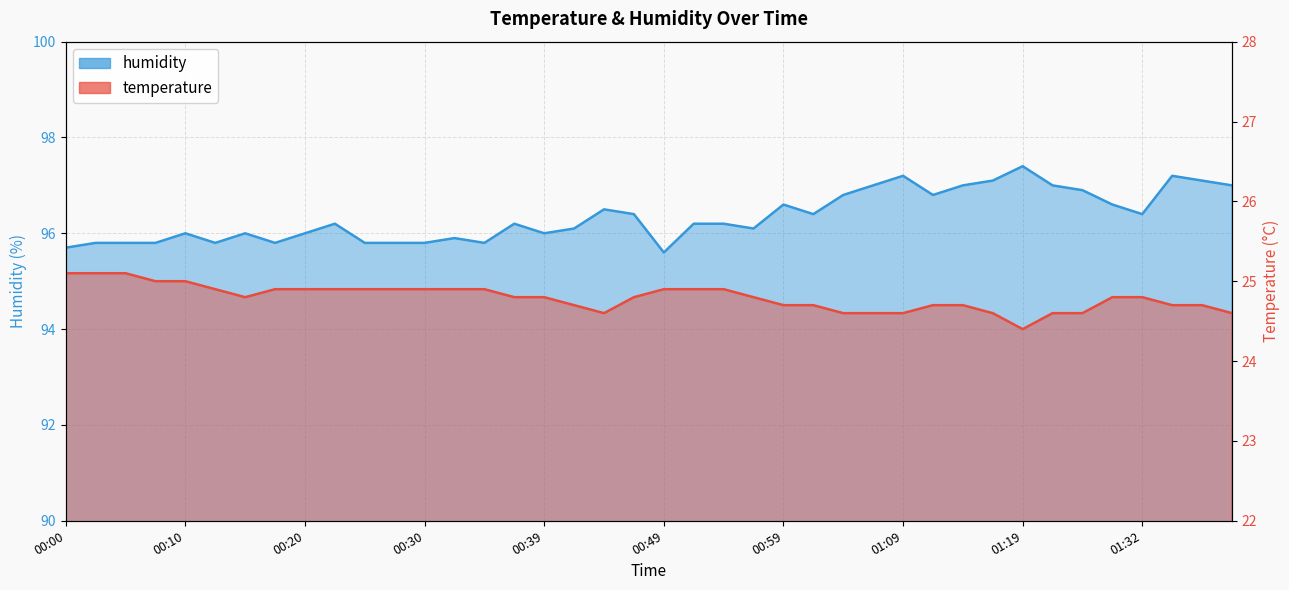

How many lines are shown in the chart?

2